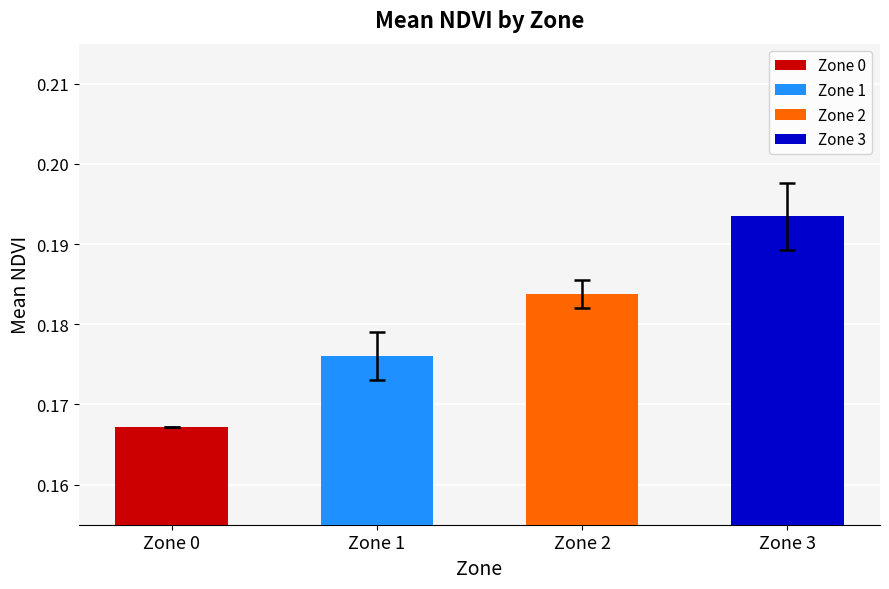

What is the total value across all series at 1?

0.2